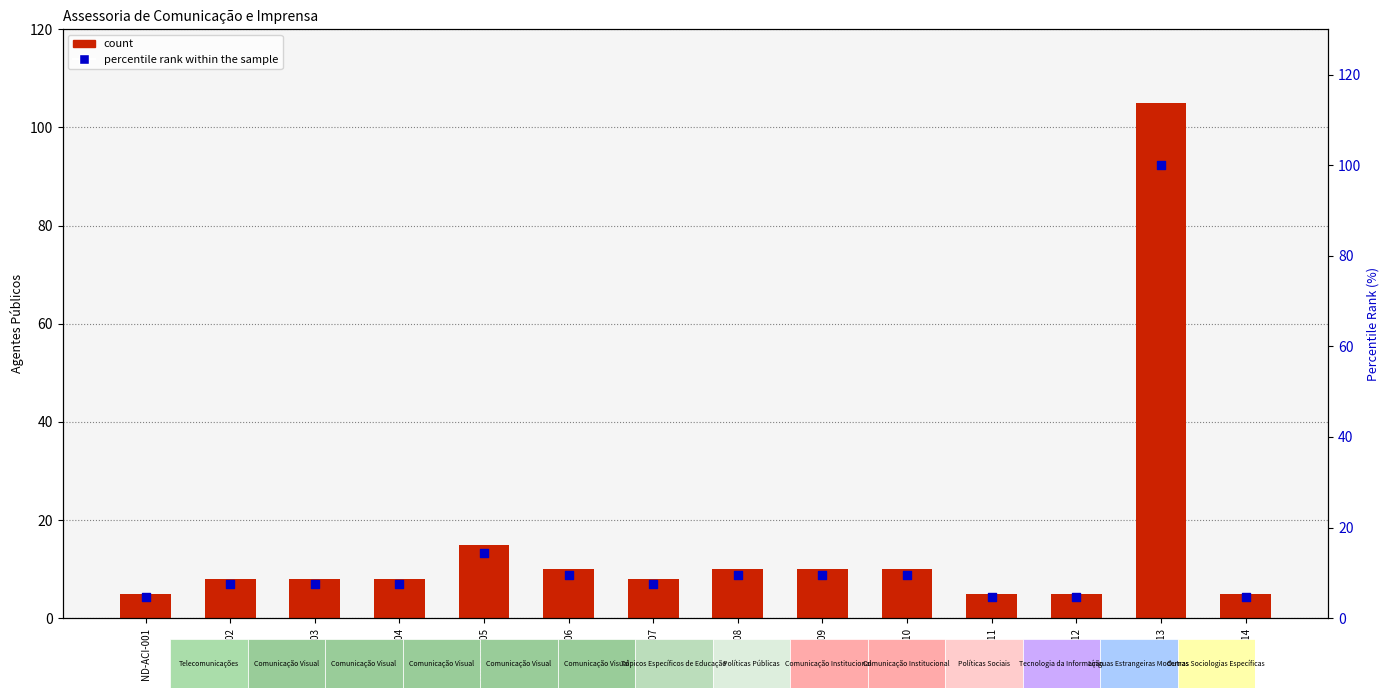

Which series contains the lowest Y value?

percentile rank within the sample